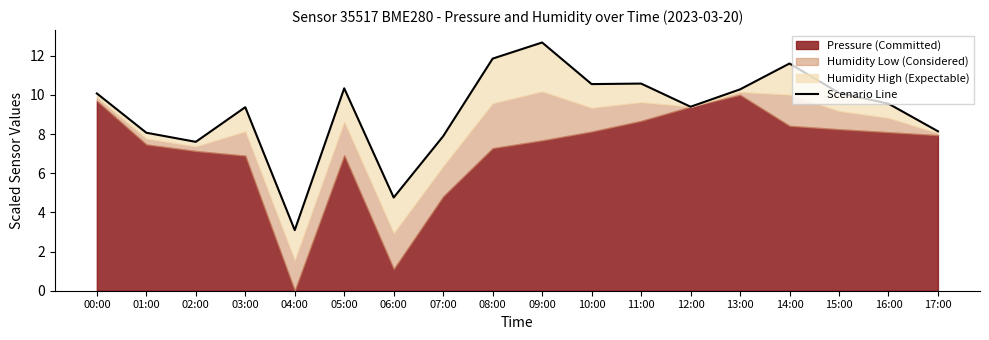

Which label corresponds to the smallest value in the chart?

04:00